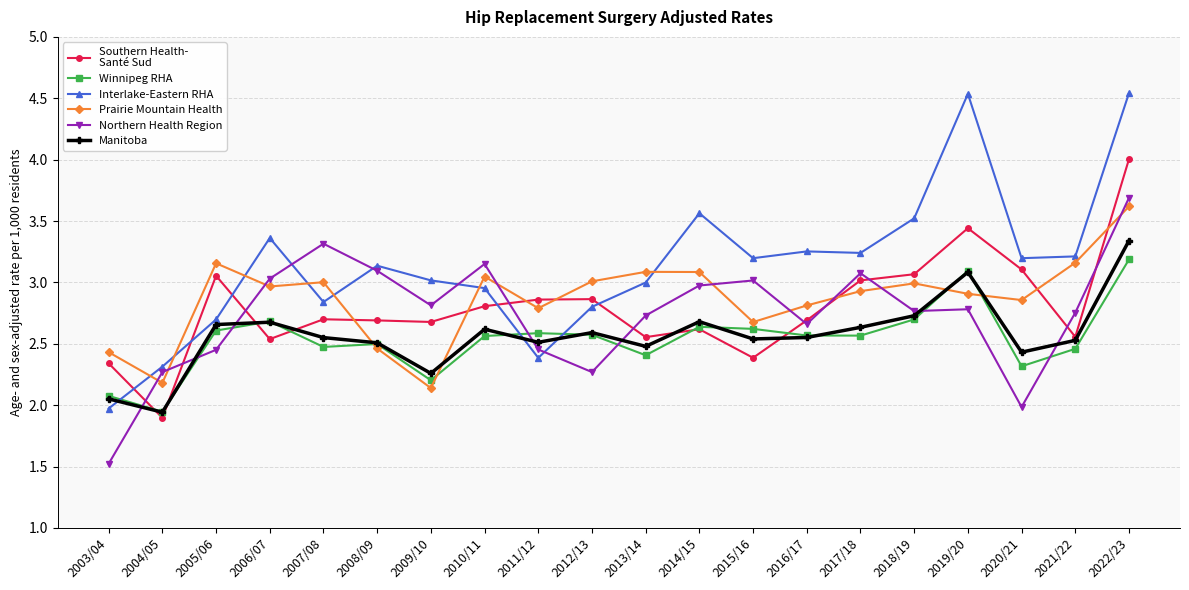

What is the spread (max minus min) of values at 2009/10?

0.9